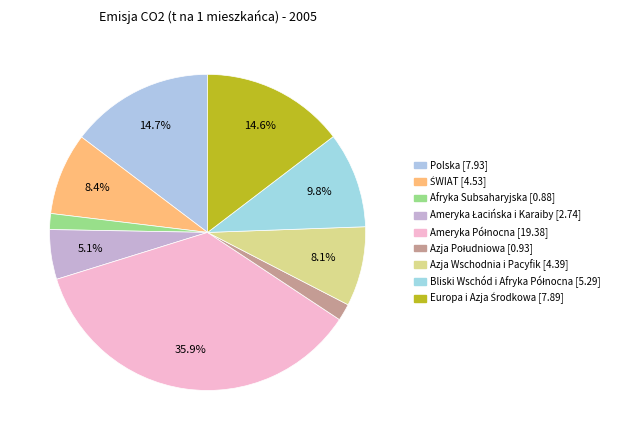

Count the number of slices in the pie.

9